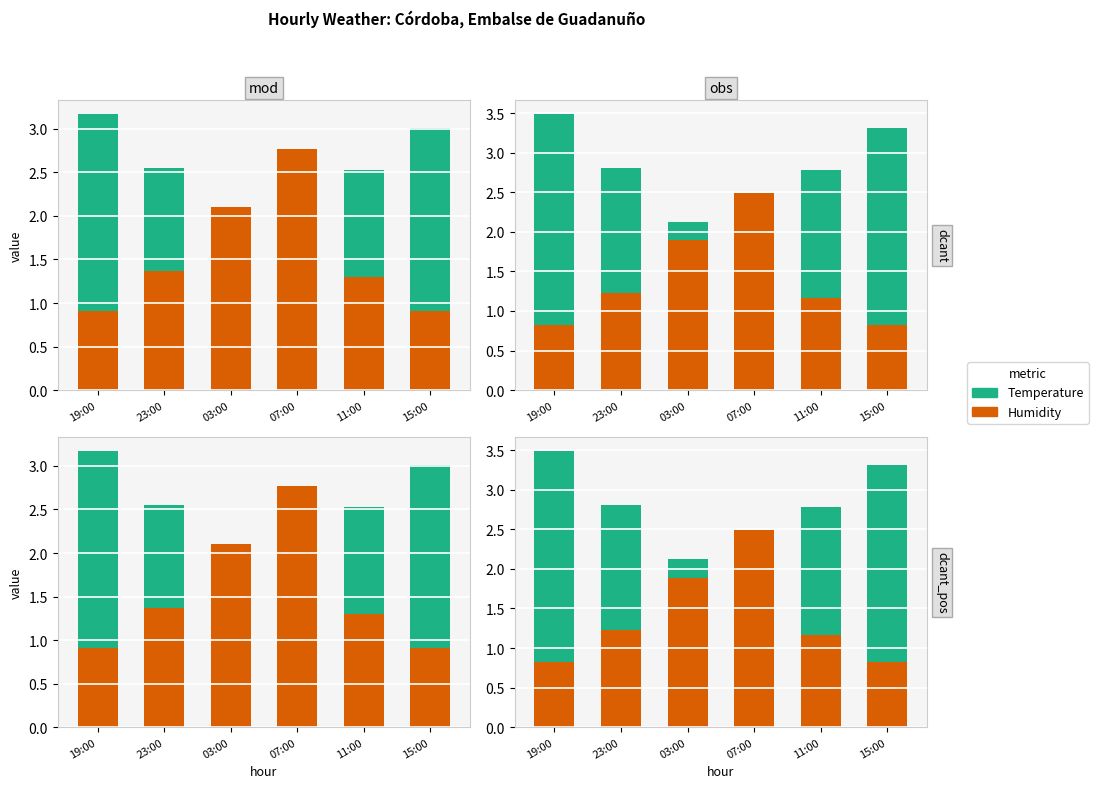

What is the value of the Temperature bar at the 2nd from the left?

1.6